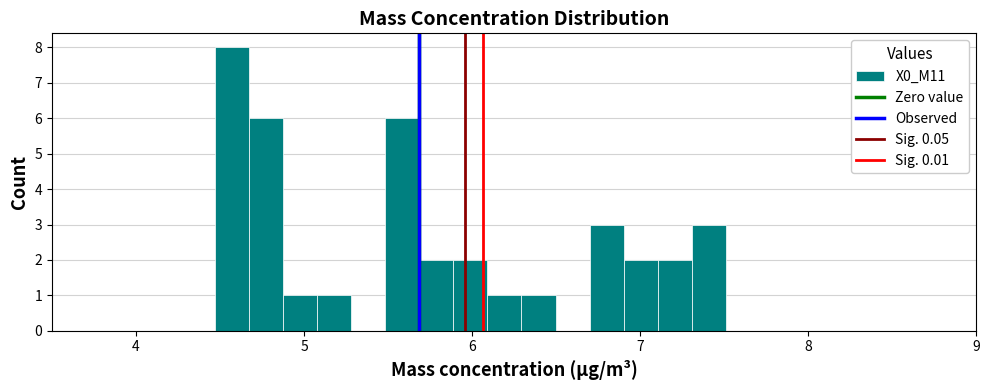

Read against the x-axis, roughly where is the centre of the tallest bar?

4.6